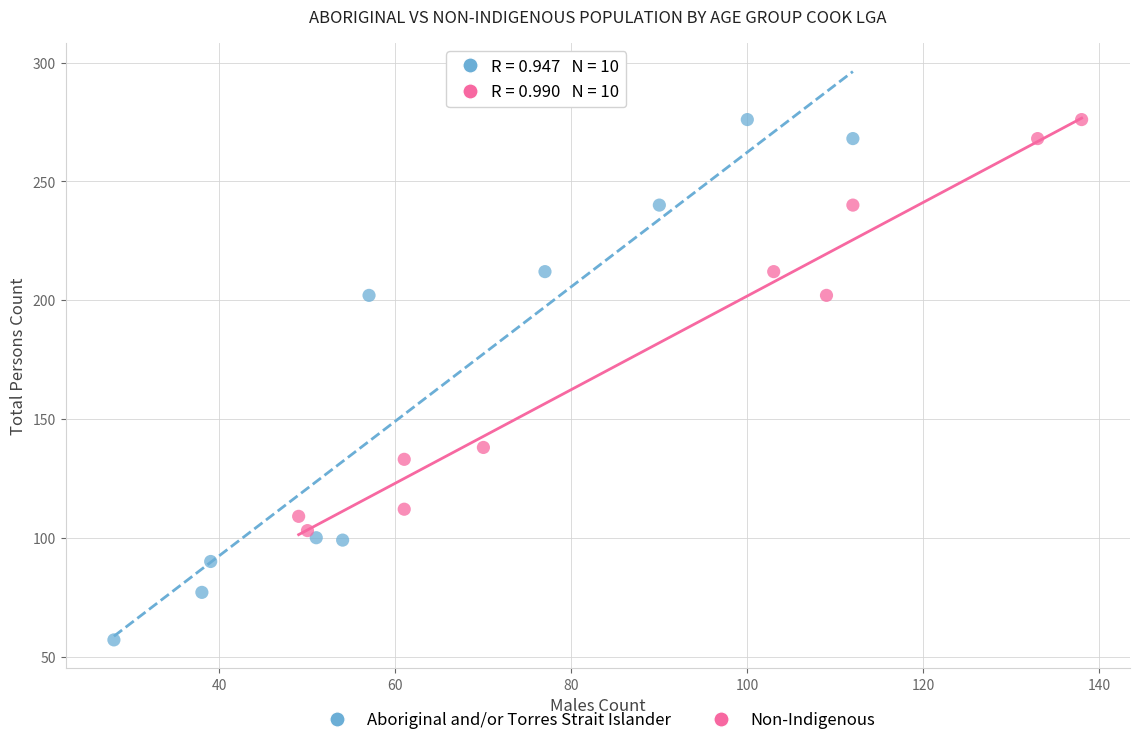

Which series contains the lowest Y value?

Aboriginal and/or Torres Strait Islander